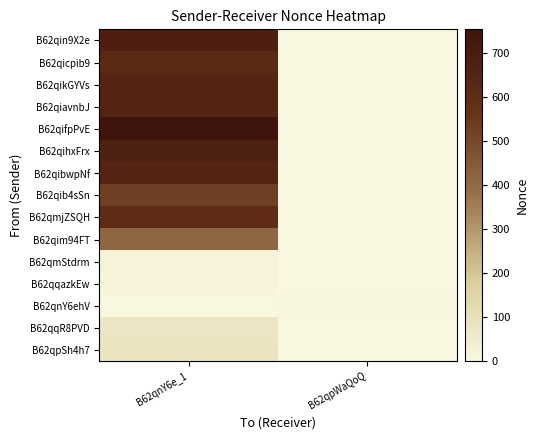

Reading left to right, transcribe all the data shown in this chart.

B62qin9X2e: B62qnY6e_1=683.8	B62qpWaQoQ=0.0
B62qicpib9: B62qnY6e_1=621.2	B62qpWaQoQ=0.0
B62qikGYVs: B62qnY6e_1=651.0	B62qpWaQoQ=0.0
B62qiavnbJ: B62qnY6e_1=650.3	B62qpWaQoQ=0.0
B62qifpPvE: B62qnY6e_1=754.7	B62qpWaQoQ=0.0
B62qihxFrx: B62qnY6e_1=674.8	B62qpWaQoQ=0.0
B62qibwpNf: B62qnY6e_1=651.0	B62qpWaQoQ=0.0
B62qib4sSn: B62qnY6e_1=529.7	B62qpWaQoQ=0.0
B62qmjZSQH: B62qnY6e_1=604.0	B62qpWaQoQ=0.0
B62qim94FT: B62qnY6e_1=415.0	B62qpWaQoQ=0.0
B62qmStdrm: B62qnY6e_1=17.0	B62qpWaQoQ=0.0
B62qqazkEw: B62qnY6e_1=13.0	B62qpWaQoQ=0.0
B62qnY6ehV: B62qnY6e_1=0.0	B62qpWaQoQ=4.5
B62qqR8PVD: B62qnY6e_1=79.0	B62qpWaQoQ=0.0
B62qpSh4h7: B62qnY6e_1=84.0	B62qpWaQoQ=0.0